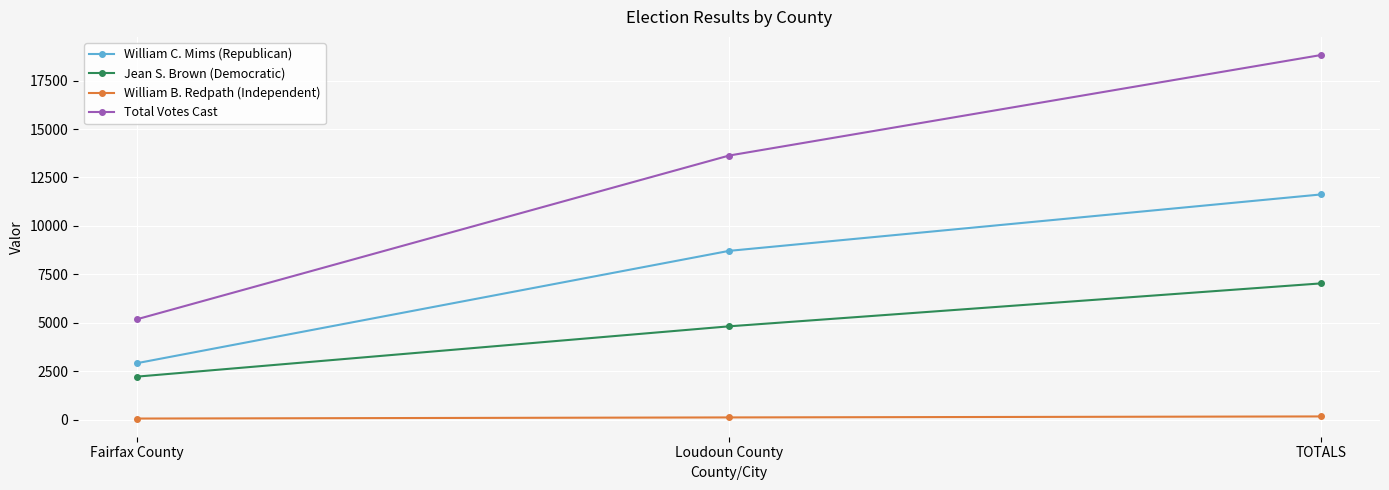

How many data points does each series have?

3